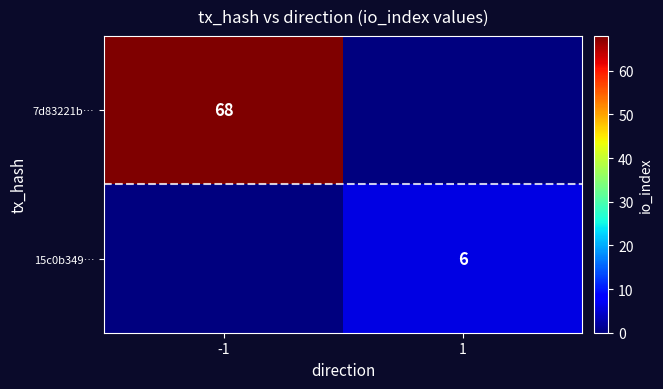

Is the value of 15c0b349… at 1 greater than the value of 7d83221b… at -1?

No